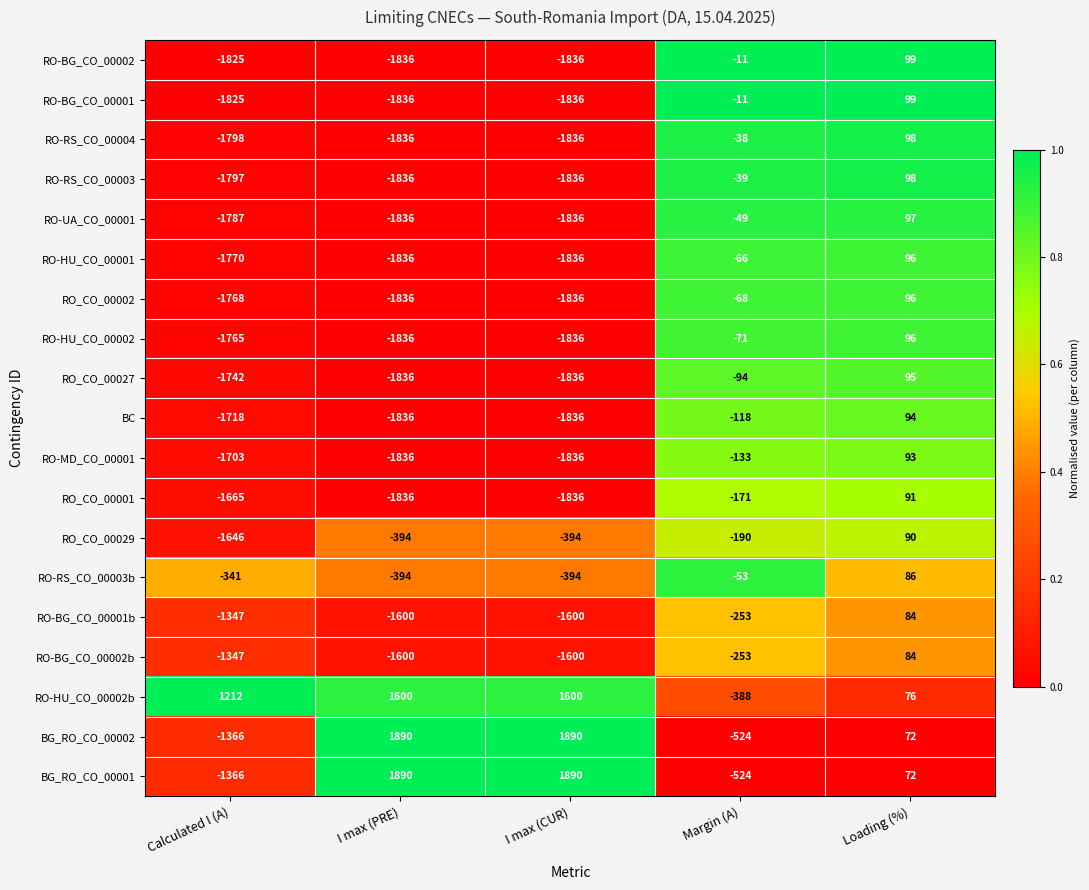

Which category has the lowest value in the RO-HU_CO_00002b series?

Margin (A)